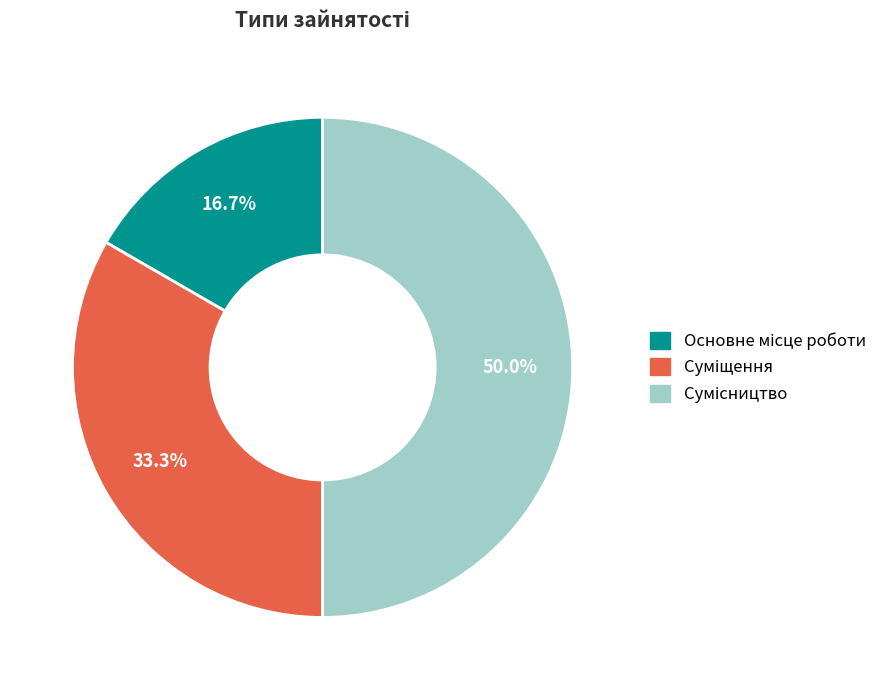

Which slice is the smallest?

Основне місце роботи